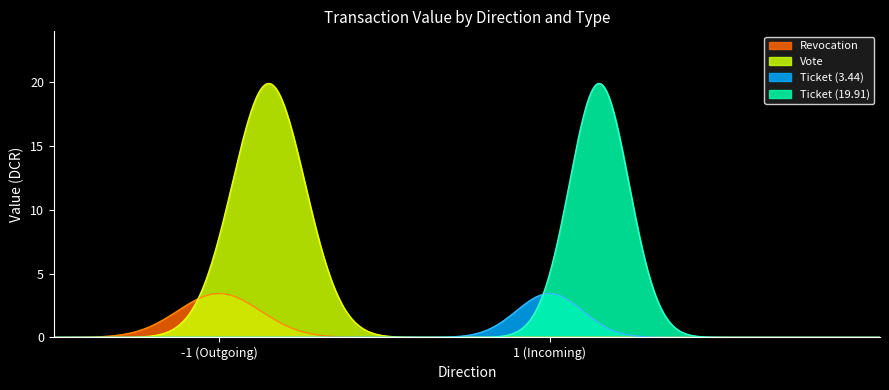

What is the greatest value displayed?

19.9